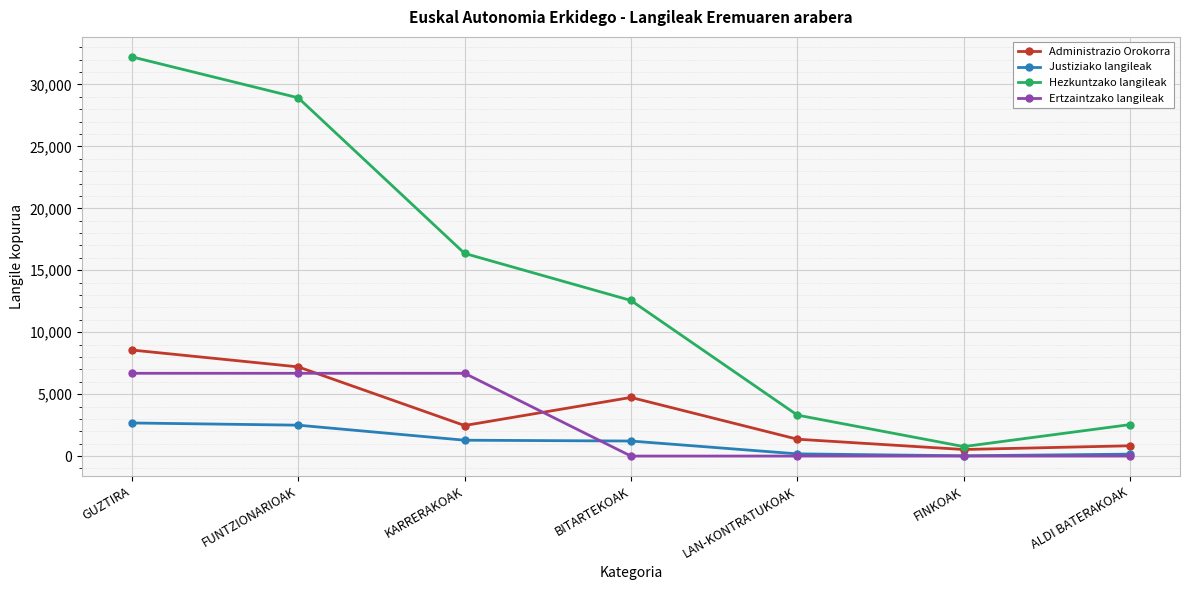

Is it true that Hezkuntzako langileak equals 4936 at LAN-KONTRATUKOAK?

False